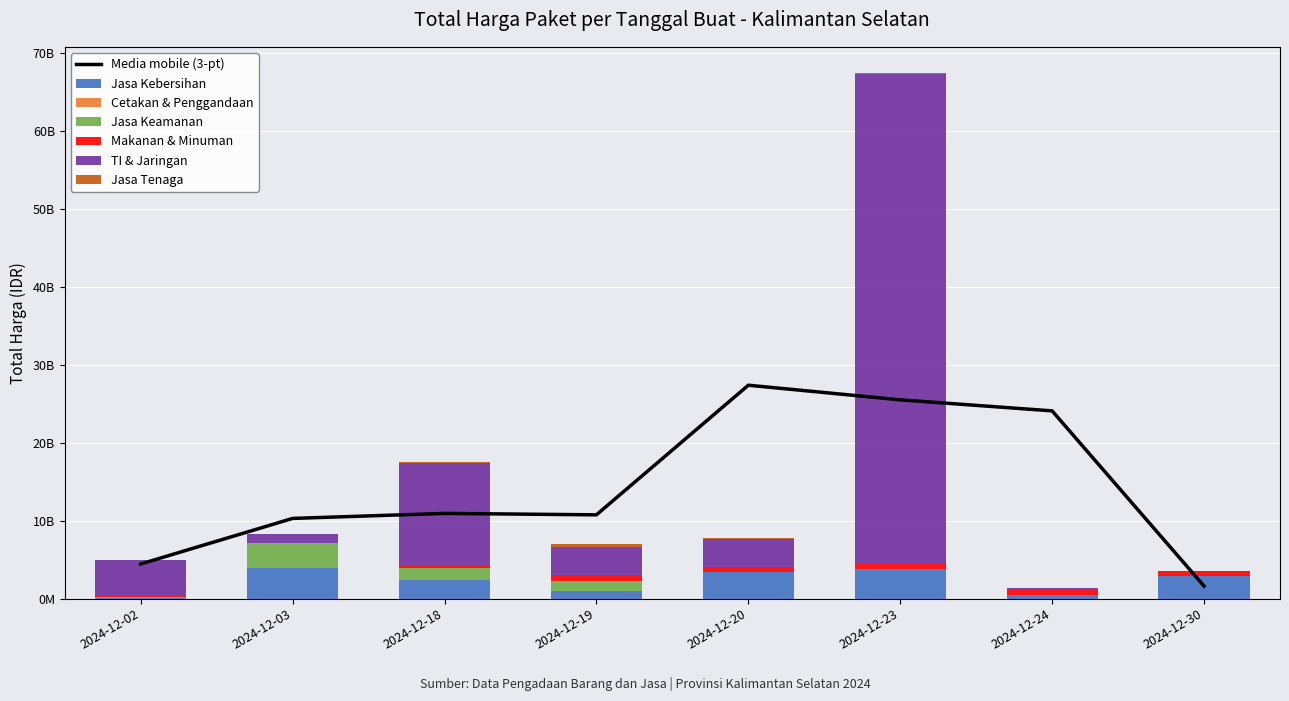

What is the difference between the highest and lowest values at 2024-12-24?

657000000